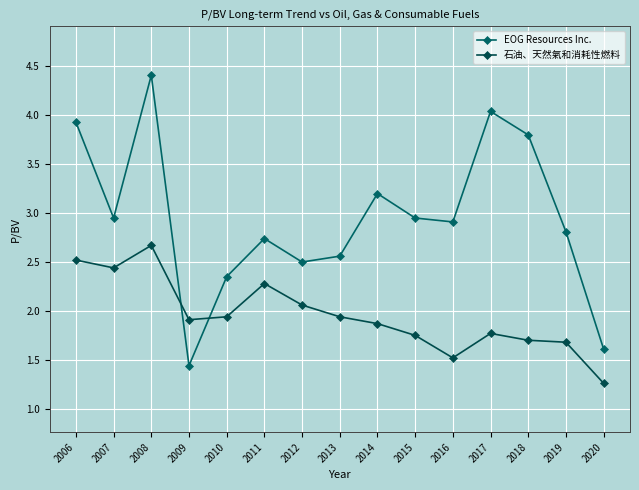

Rank the series by their average value, from lowest to highest.

石油、天然氣和消耗性燃料, EOG Resources Inc.